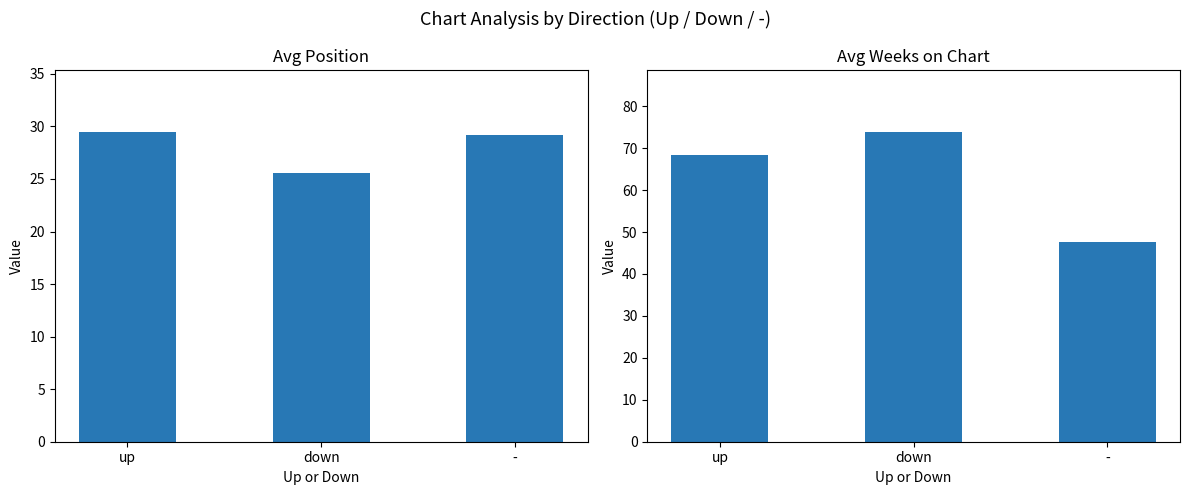

At how many categories does at least one series exceed 59?

2